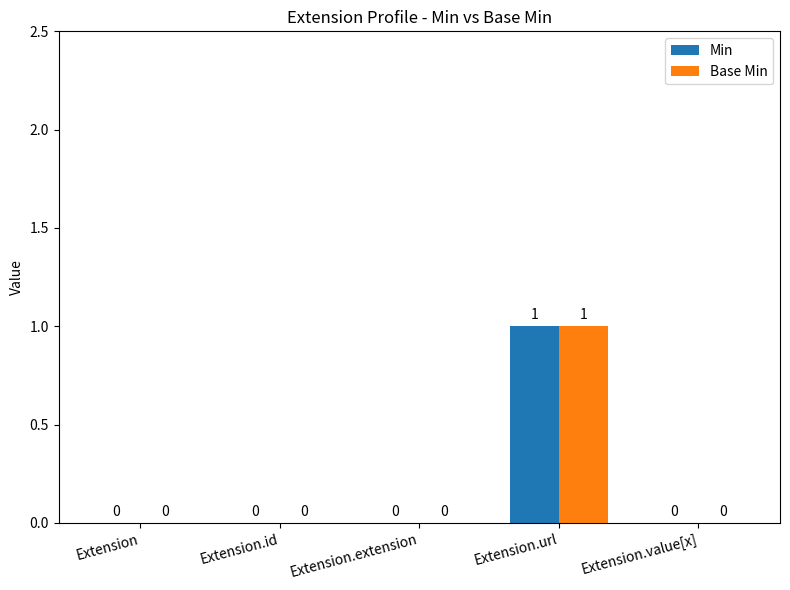

At which category does the chart reach its peak across all series?

Extension.url